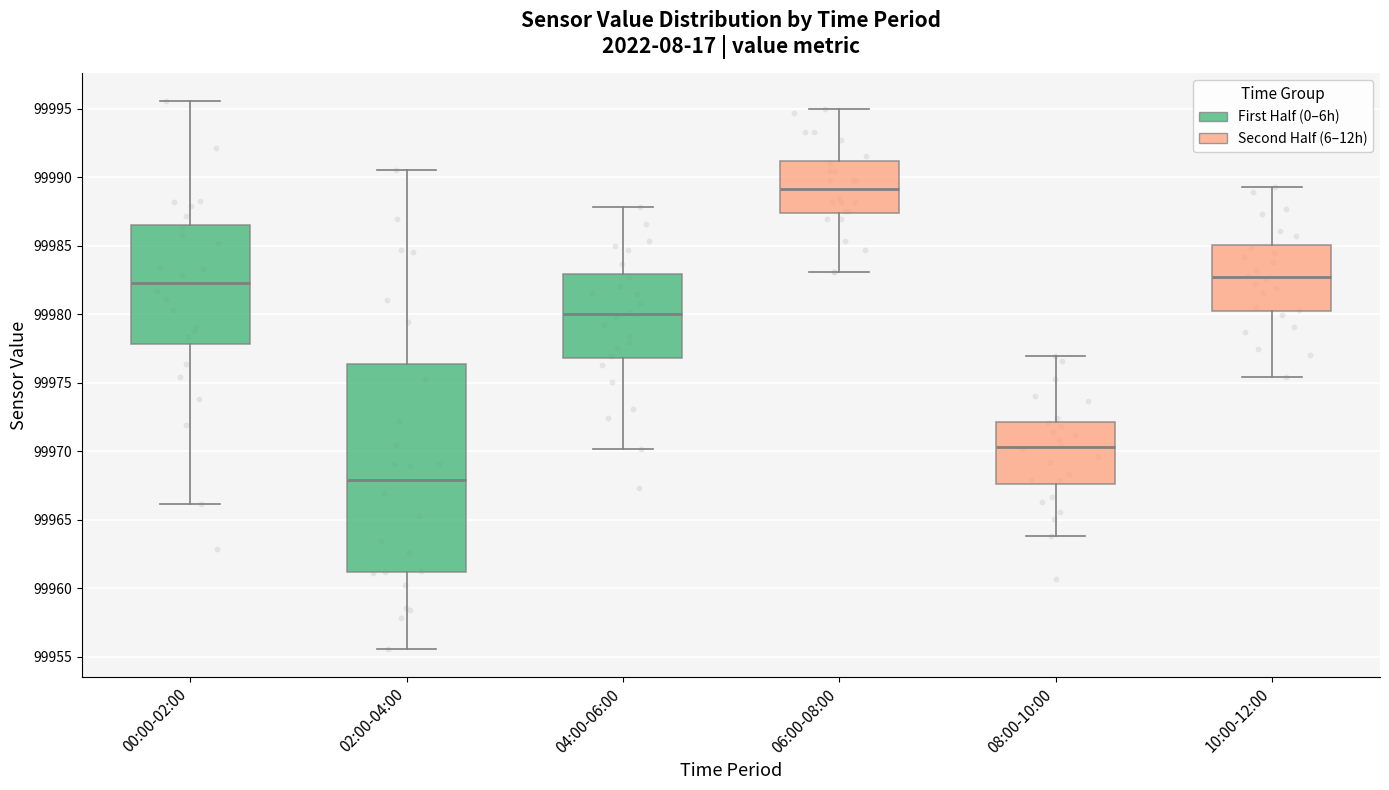

Which box's median line is the highest?

06:00-08:00